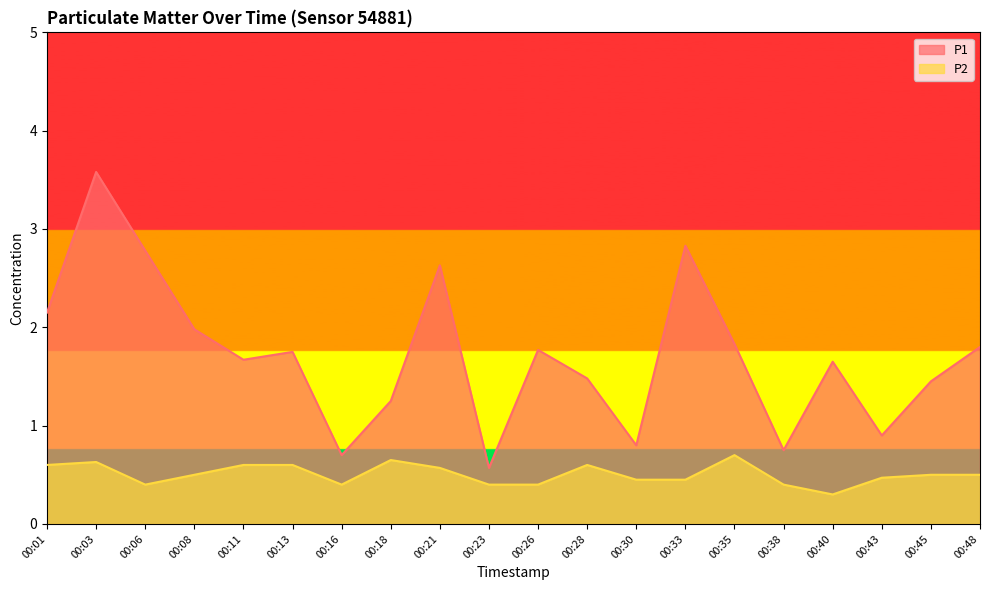

What is the difference between the maximum and minimum values in the P1 series?

3.0